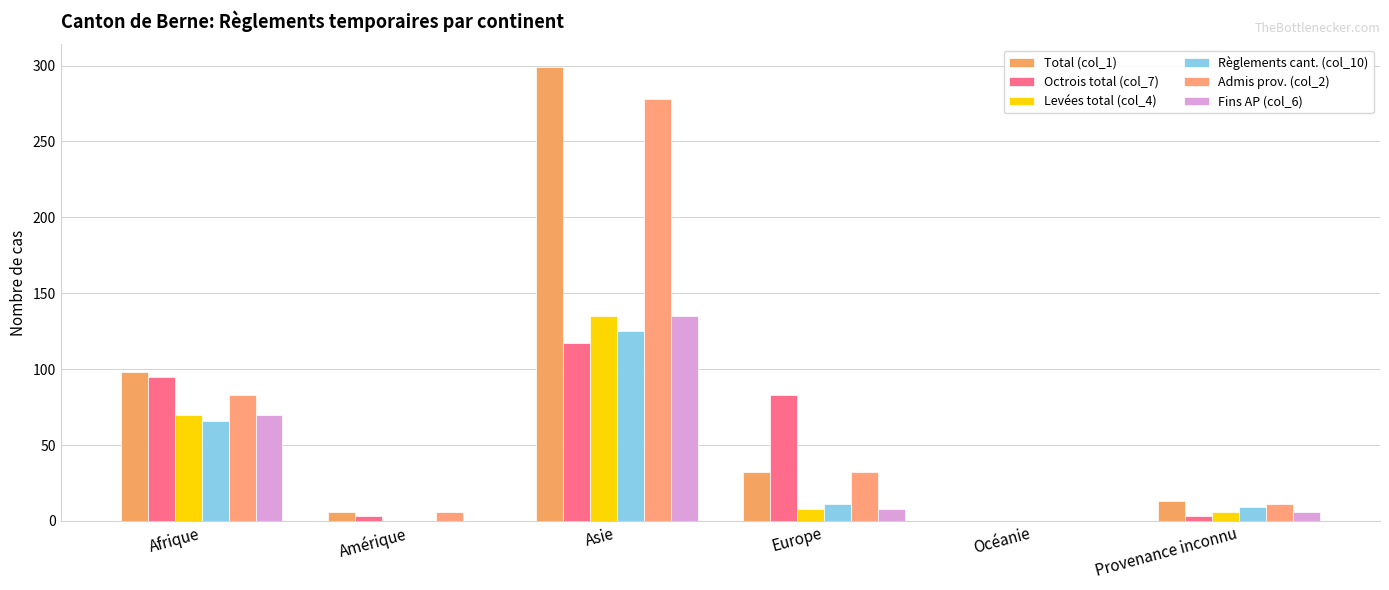

What is the label of the 3rd bar from the right?

Europe